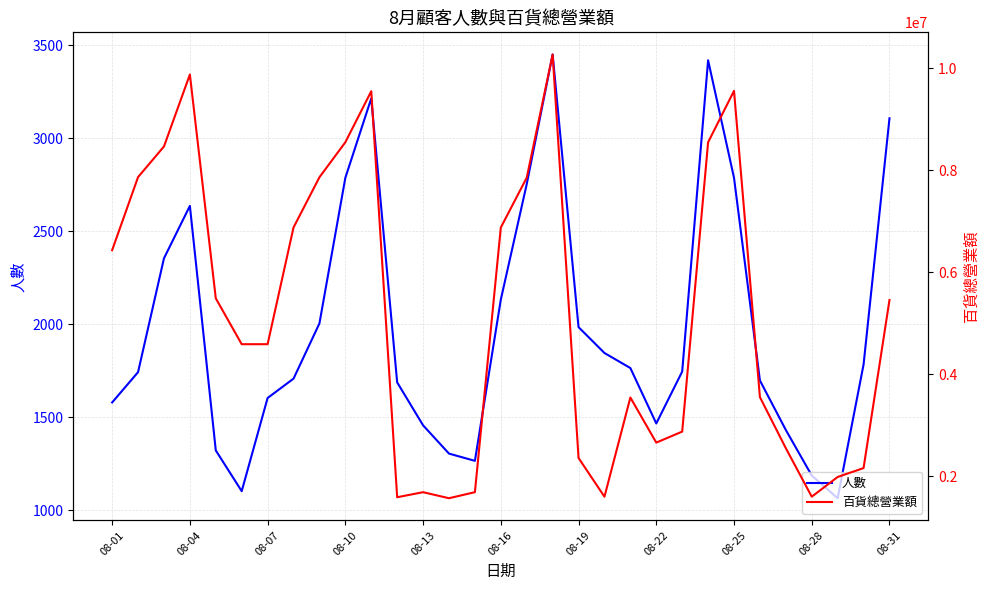

What is the maximum value shown in the chart?

10265874